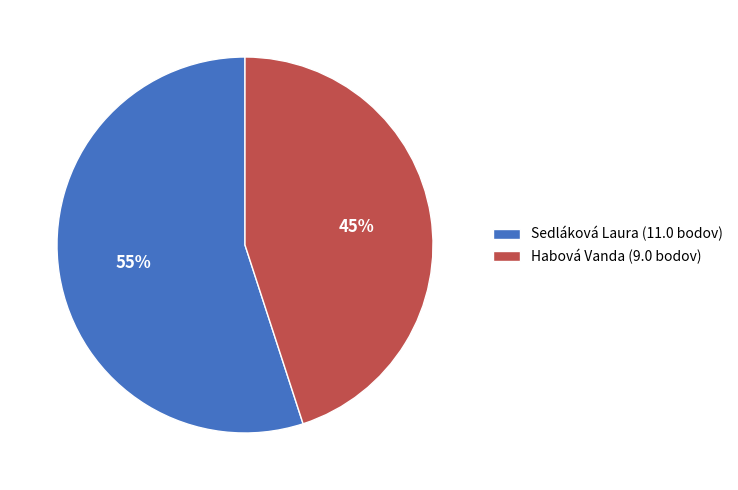

To the nearest percent, what portion does Habová Vanda represent?

45%